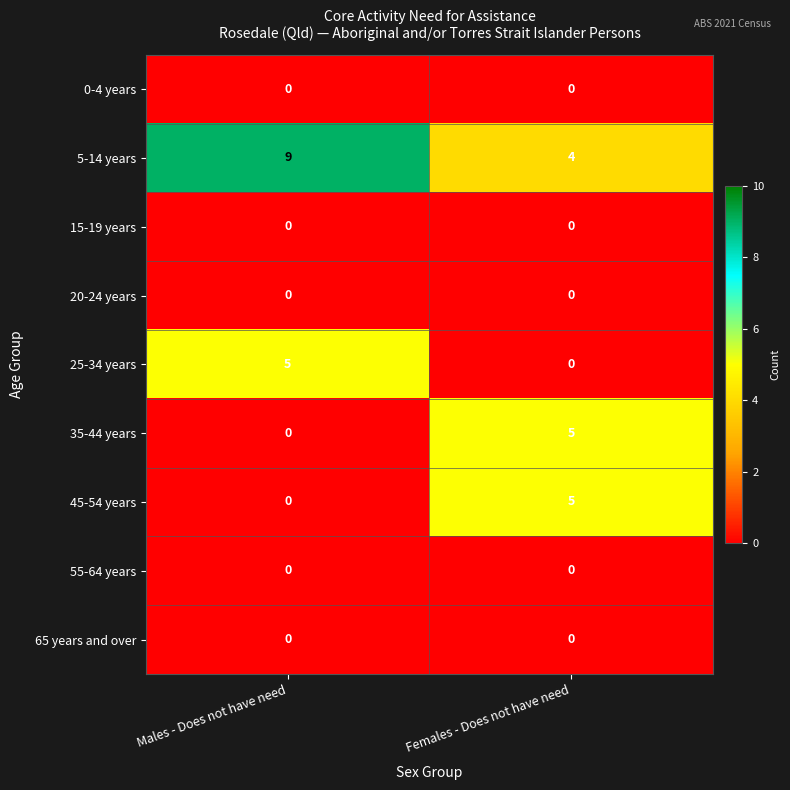

Where is 45-54 years nearest to the value 2?

Males - Does not have need